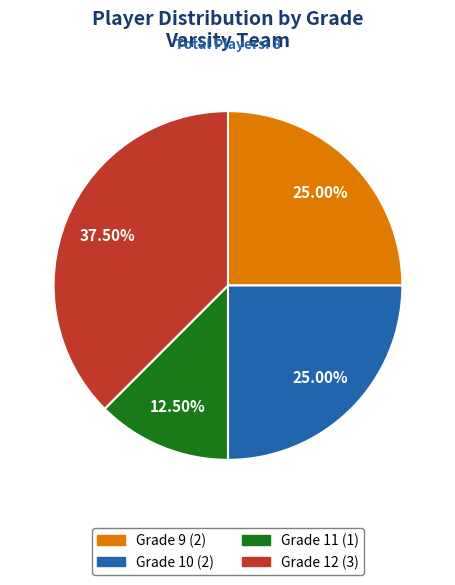

Is there a majority slice in this chart?

No